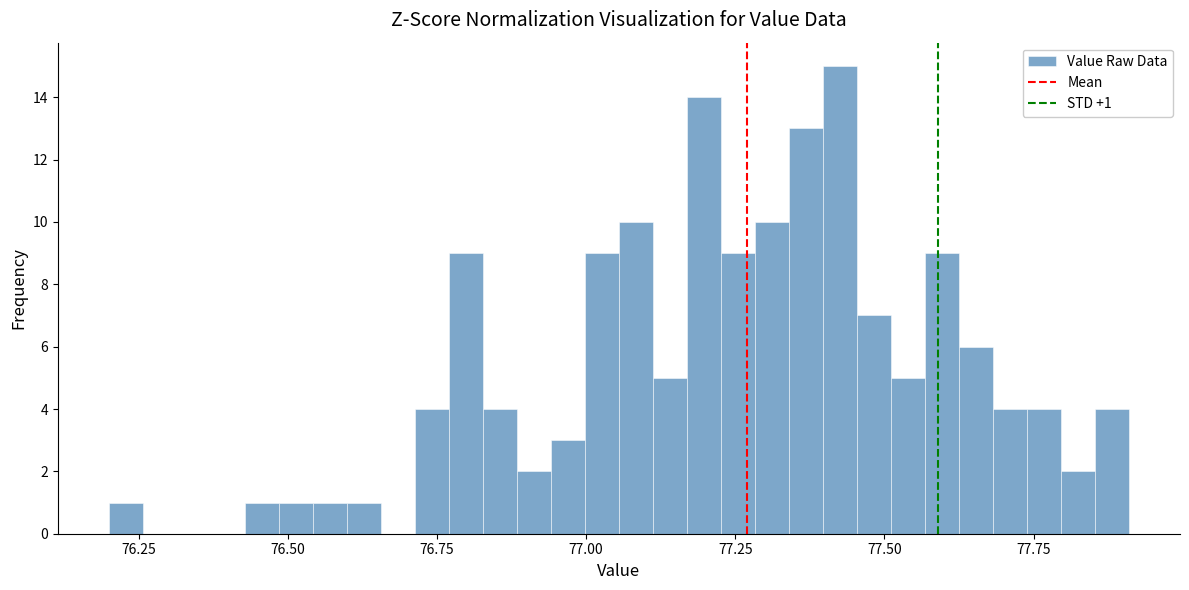

Around what value on the x-axis is the tallest bar? Give the approximate position of its centre, as read against the axis.

77.45